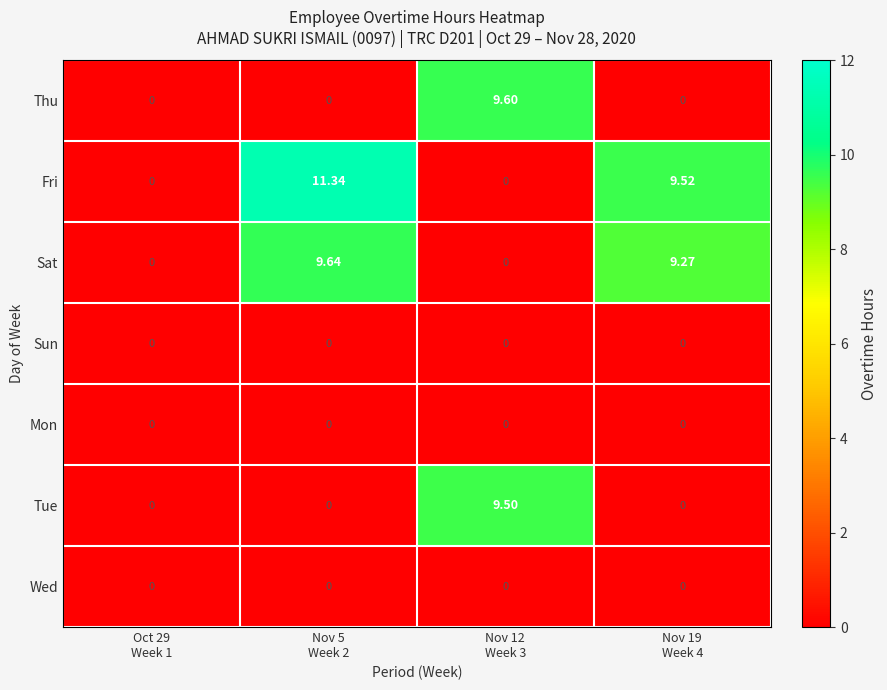

Which series has the widest spread of values?

Fri